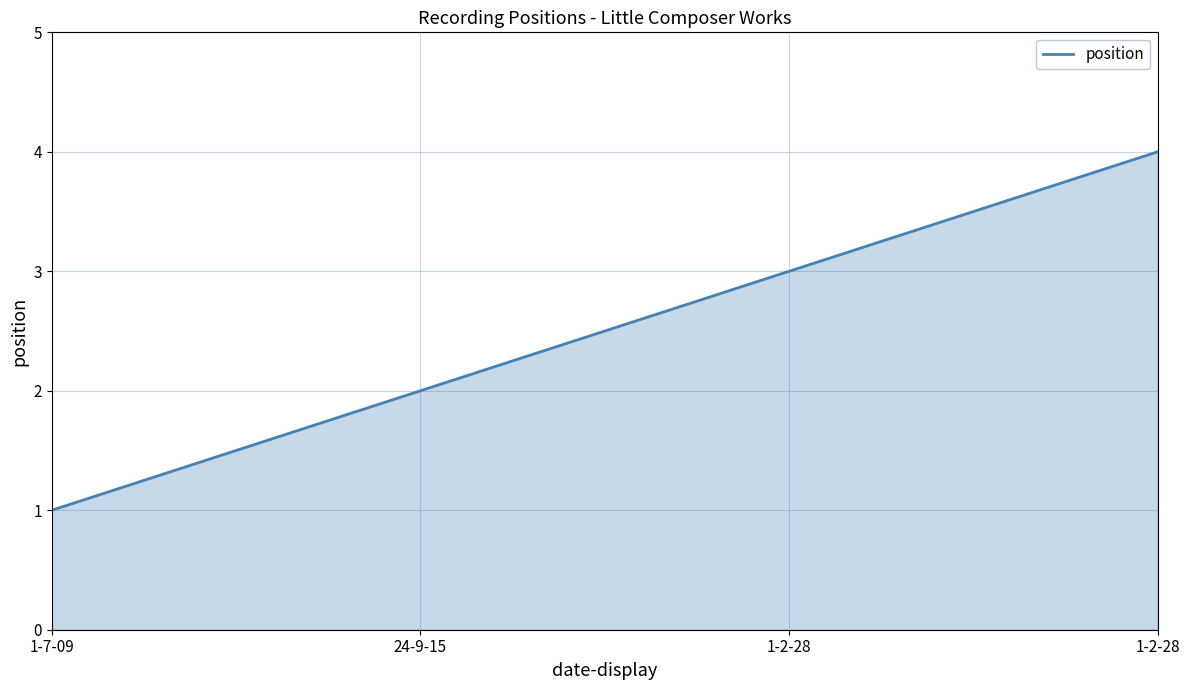

List the labels in order of value, largest first.

1-2-28, 1-2-28, 24-9-15, 1-7-09